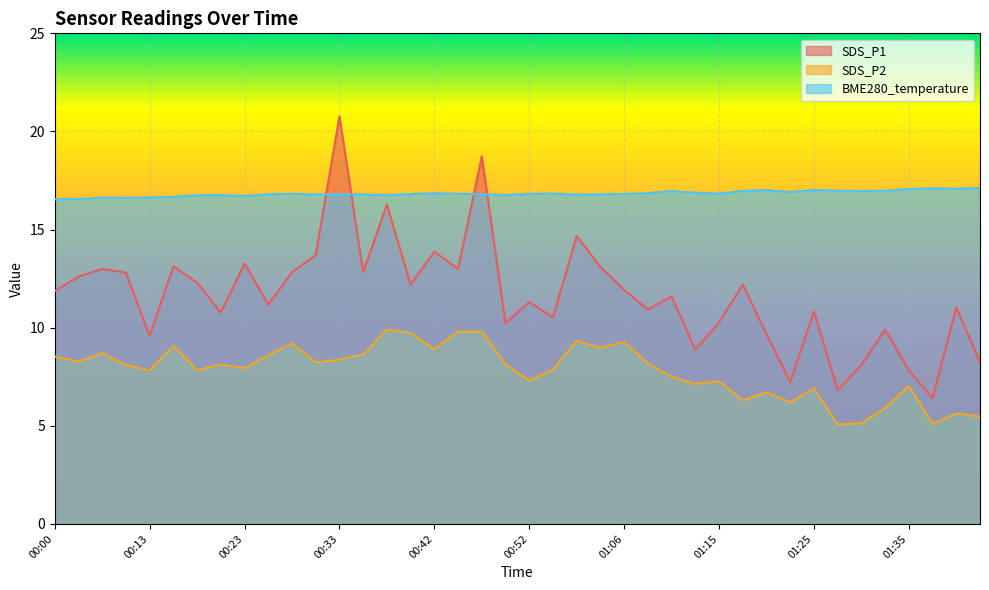

At which category is the sum across all series the highest?

00:33